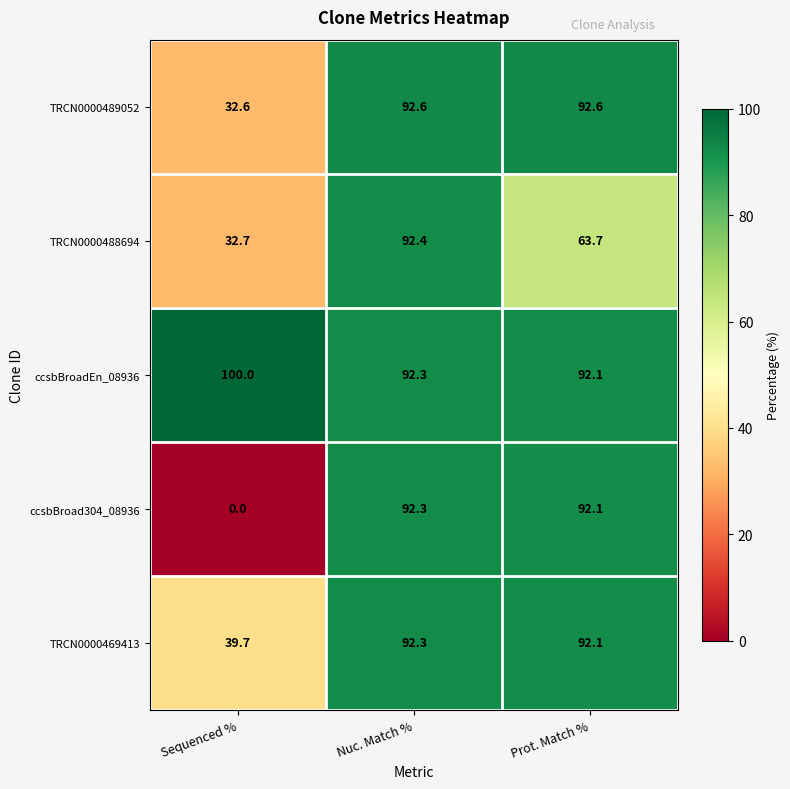

At how many categories does at least one series exceed 84?

3